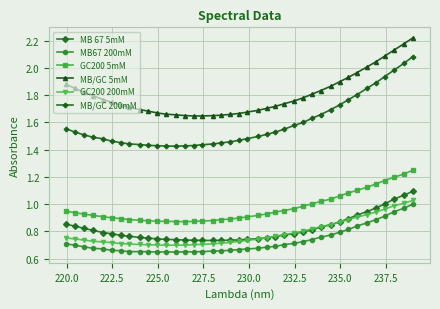

Is this an area chart (filled region under the line)?

No